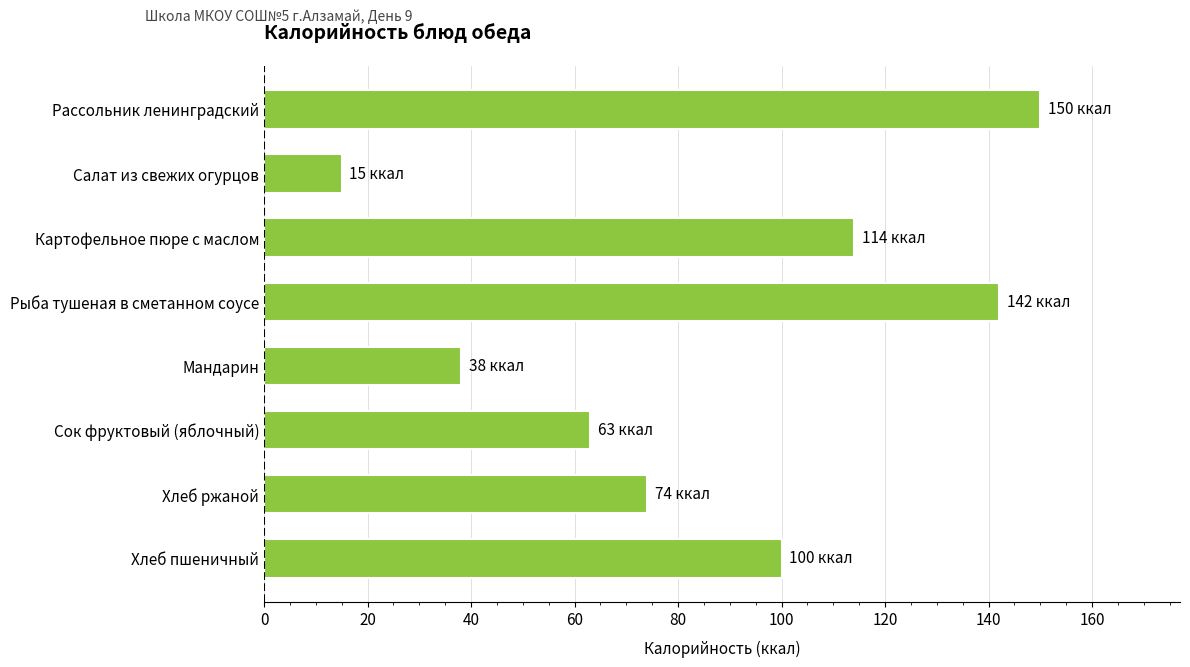

Reading top to bottom, transcribe all the data shown in this chart.

150	15	114	142	38	63	74	100